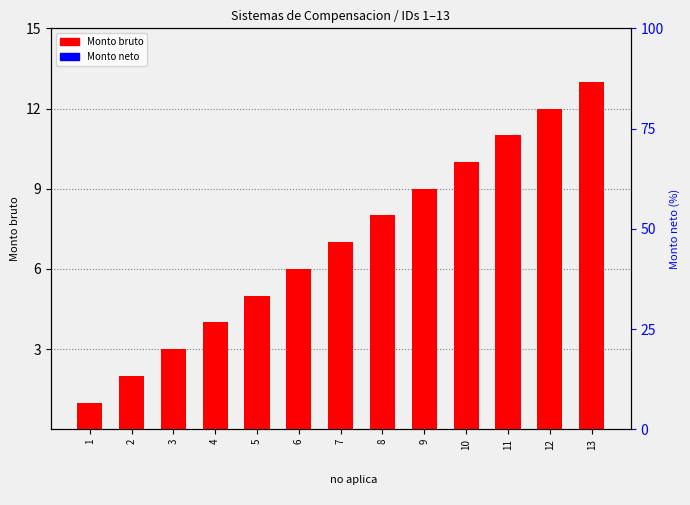

How many groups of bars are there?

13